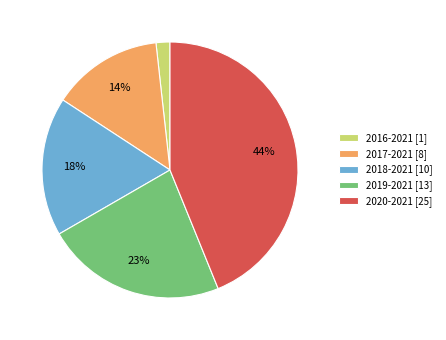

Which category has the smallest portion of the pie?

2016-2021